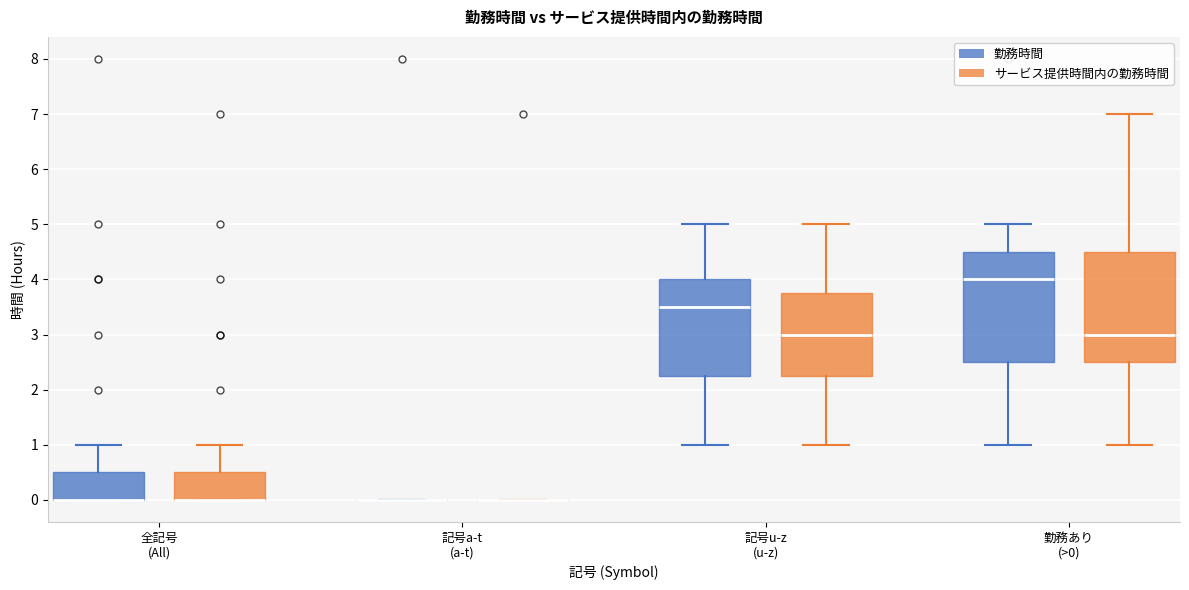

Reading left to right, read every box against the y-axis: the position of its median line, the range the box covers, and the ends of its whiskers. The values are not printed on the chart, so give them approximately, as read against the axis.

全記号 (All) (勤務時間): median 0.0 (drawn on the box's lower edge), box 0.0 to 0.5, whiskers 0.0 to 1.0
全記号 (All) (サービス提供時間内の勤務時間): median 0.0 (drawn on the box's lower edge), box 0.0 to 0.5, whiskers 0.0 to 1.0
記号a-t (a-t) (勤務時間): box collapsed to a line at 0.0, whiskers 0.0 to 0.0
記号a-t (a-t) (サービス提供時間内の勤務時間): box collapsed to a line at 0.0, whiskers 0.0 to 0.0
記号u-z (u-z) (勤務時間): median 3.5, box 2.3 to 4.0, whiskers 1.0 to 5.0
記号u-z (u-z) (サービス提供時間内の勤務時間): median 3.0, box 2.3 to 3.8, whiskers 1.0 to 5.0
勤務あり (>0) (勤務時間): median 4.0, box 2.5 to 4.5, whiskers 1.0 to 5.0
勤務あり (>0) (サービス提供時間内の勤務時間): median 3.0, box 2.5 to 4.5, whiskers 1.0 to 7.0